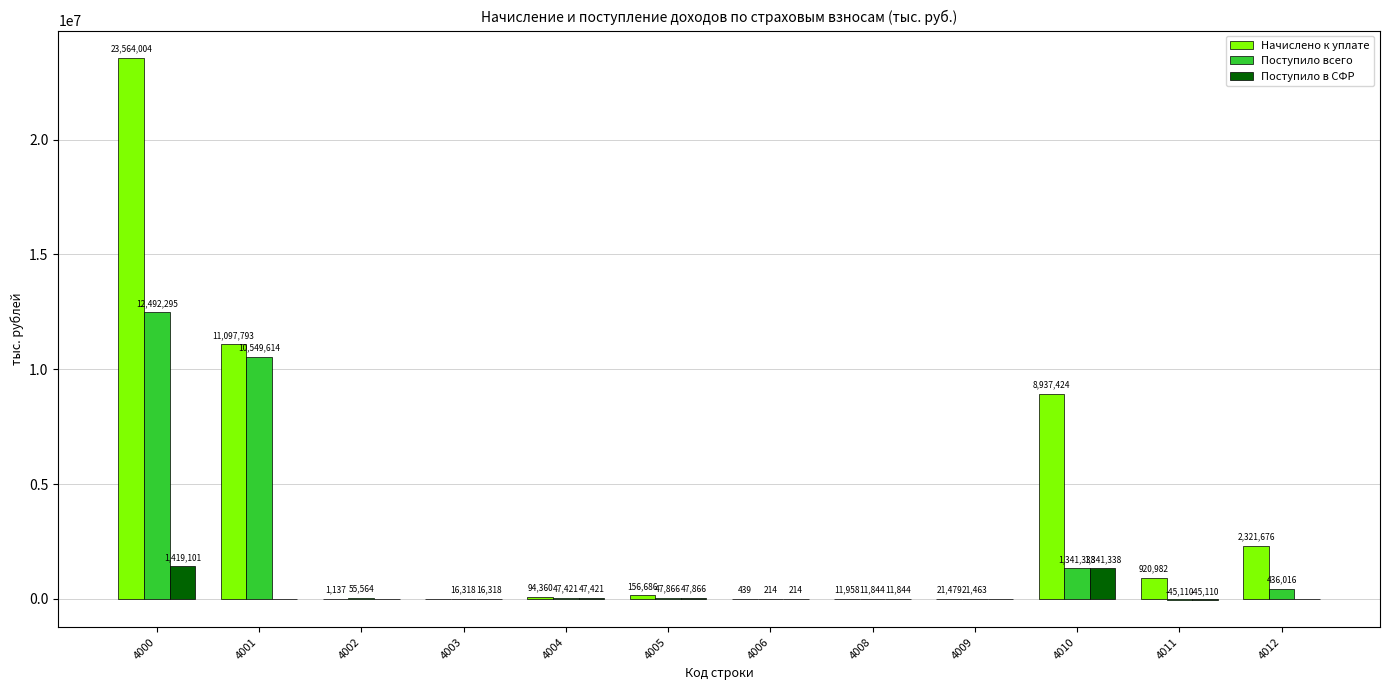

Reading left to right, list all the values displayed in this chart.

Начислено к уплате: 23564004	11097793	1137	0	94360	156686	439	11958	21479	8937424	920982	2321676
Поступило всего: 12492295	10549614	55564	16318	47421	47866	214	11844	21463	1341338	-45110	436016
Поступило в СФР: 1419101	0	0	16318	47421	47866	214	11844	0	1341338	-45110	0